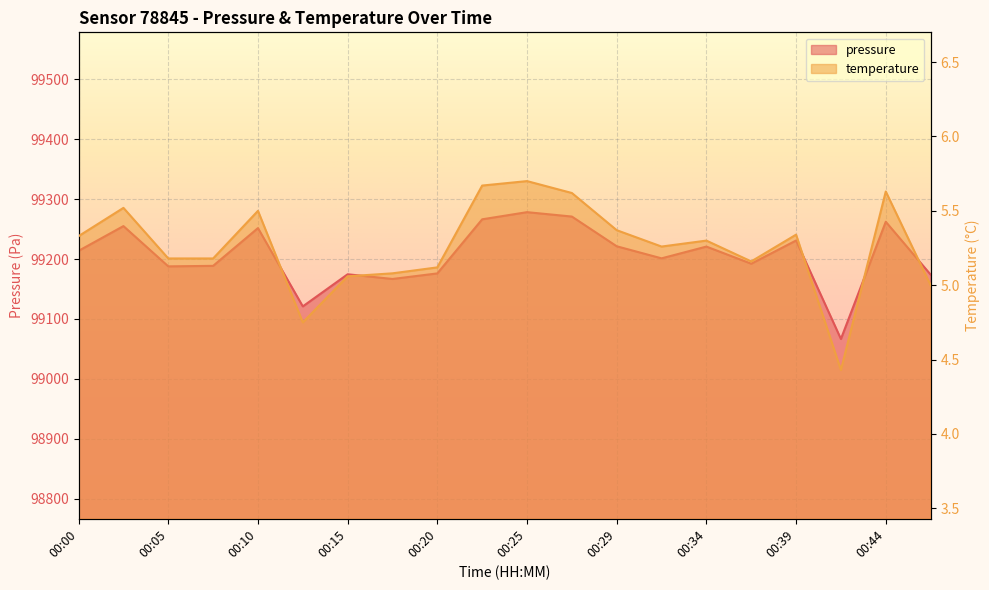

At which category does pressure reach its first local valley?

00:05